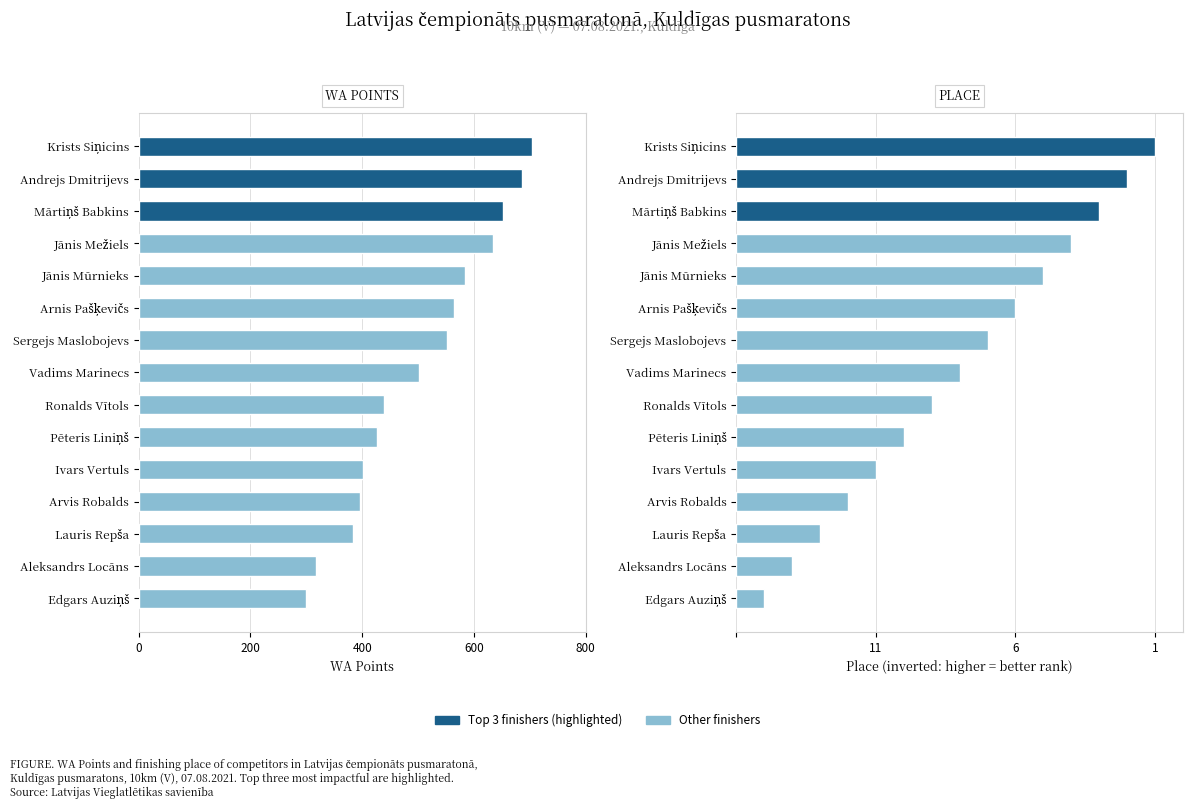

What position from the left is Edgars Auziņš?

15